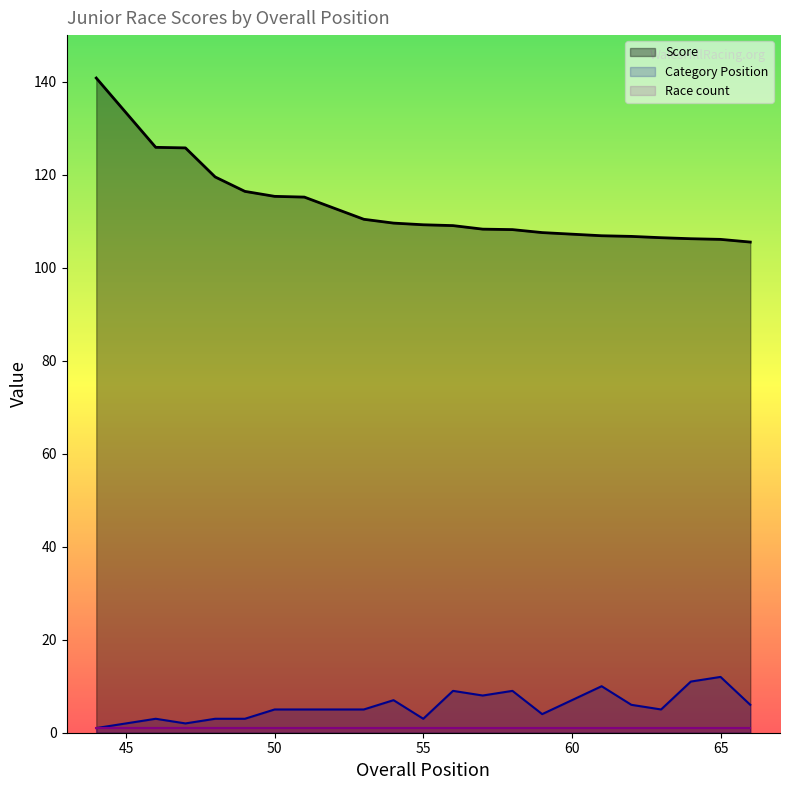

What is the difference between the highest and lowest values at 66?

99.5